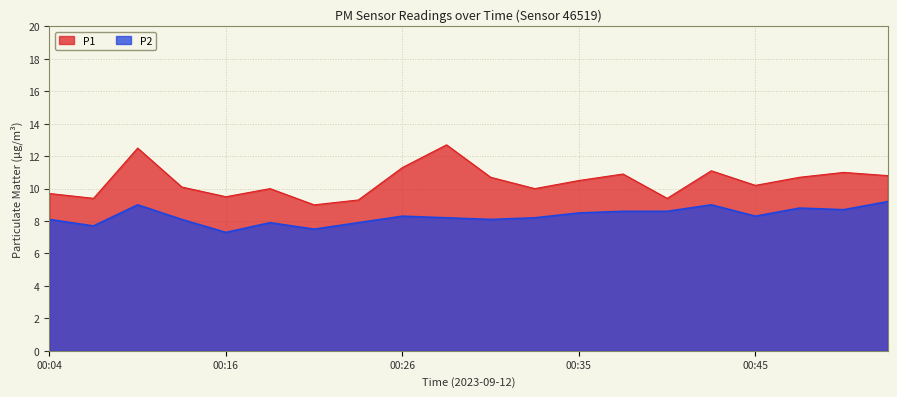

True or false: P2 and P1 cross at least once.

False